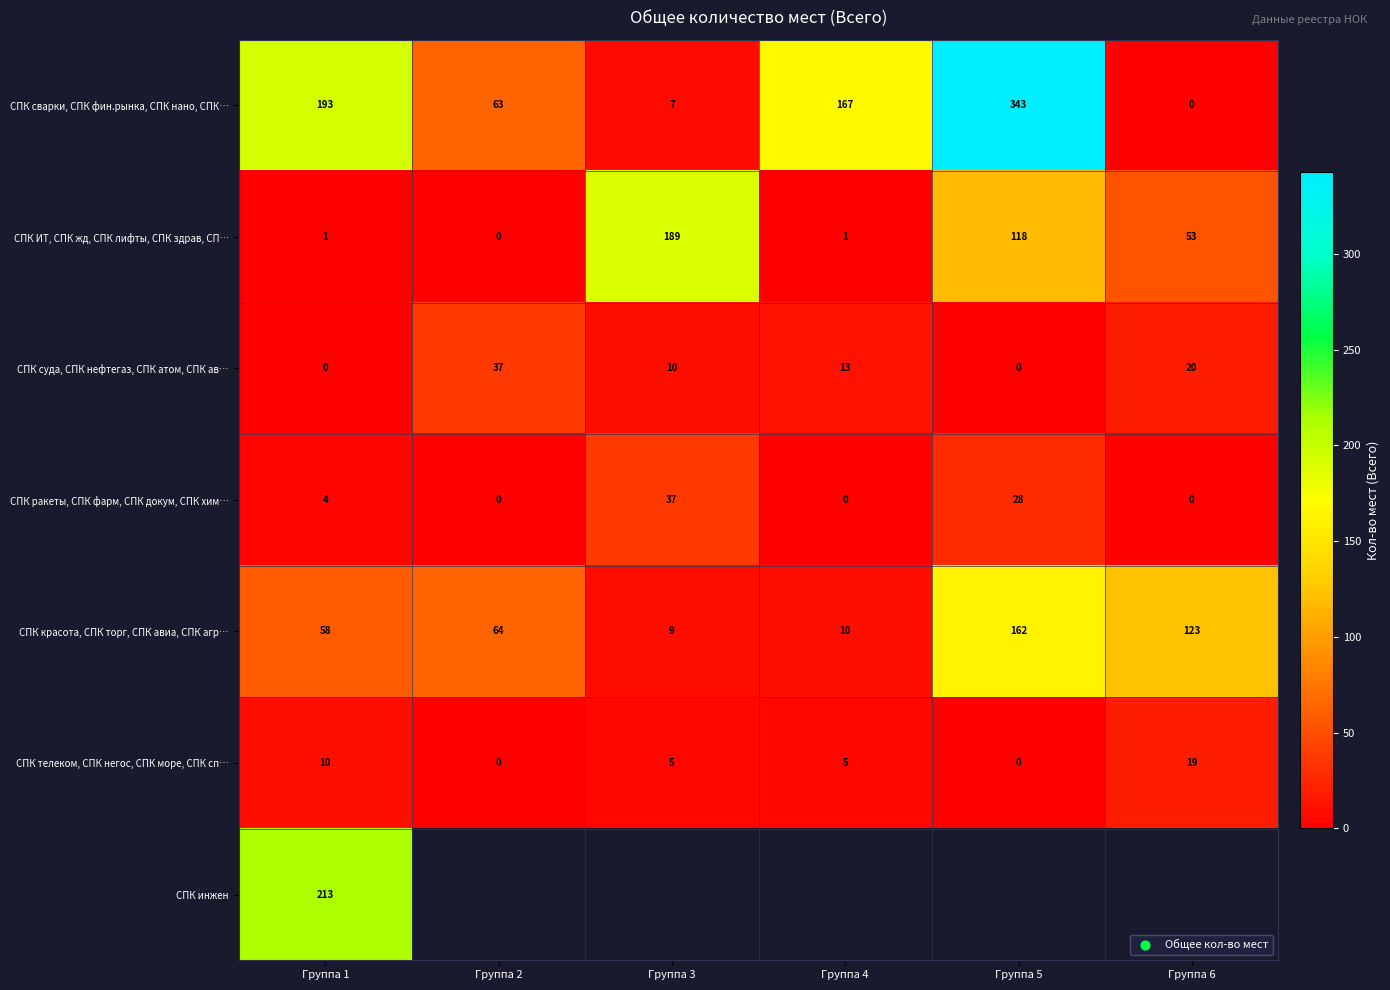

Rank the series at Группа 1 from highest to lowest value.

СПК инжен, СПК сварки, СПК фин.рынка, СПК нано, СПК…, СПК красота, СПК торг, СПК авиа, СПК агр…, СПК телеком, СПК негос, СПК море, СПК сп…, СПК ракеты, СПК фарм, СПК докум, СПК хим…, СПК ИТ, СПК жд, СПК лифты, СПК здрав, СП…, СПК суда, СПК нефтегаз, СПК атом, СПК ав…